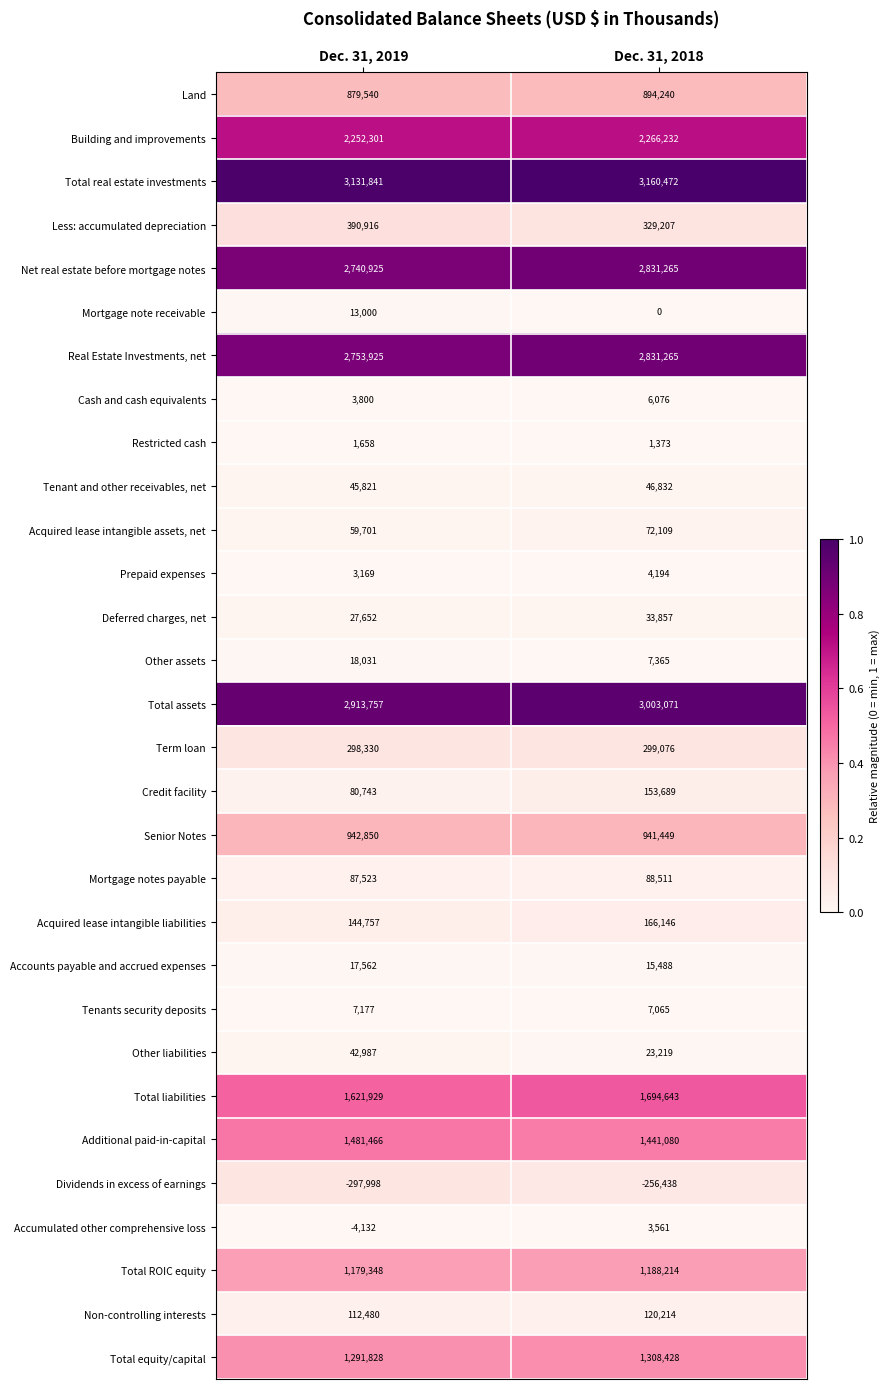

Between Dec. 31, 2019 and Dec. 31, 2018, which series saw the biggest shift?

Net real estate before mortgage notes